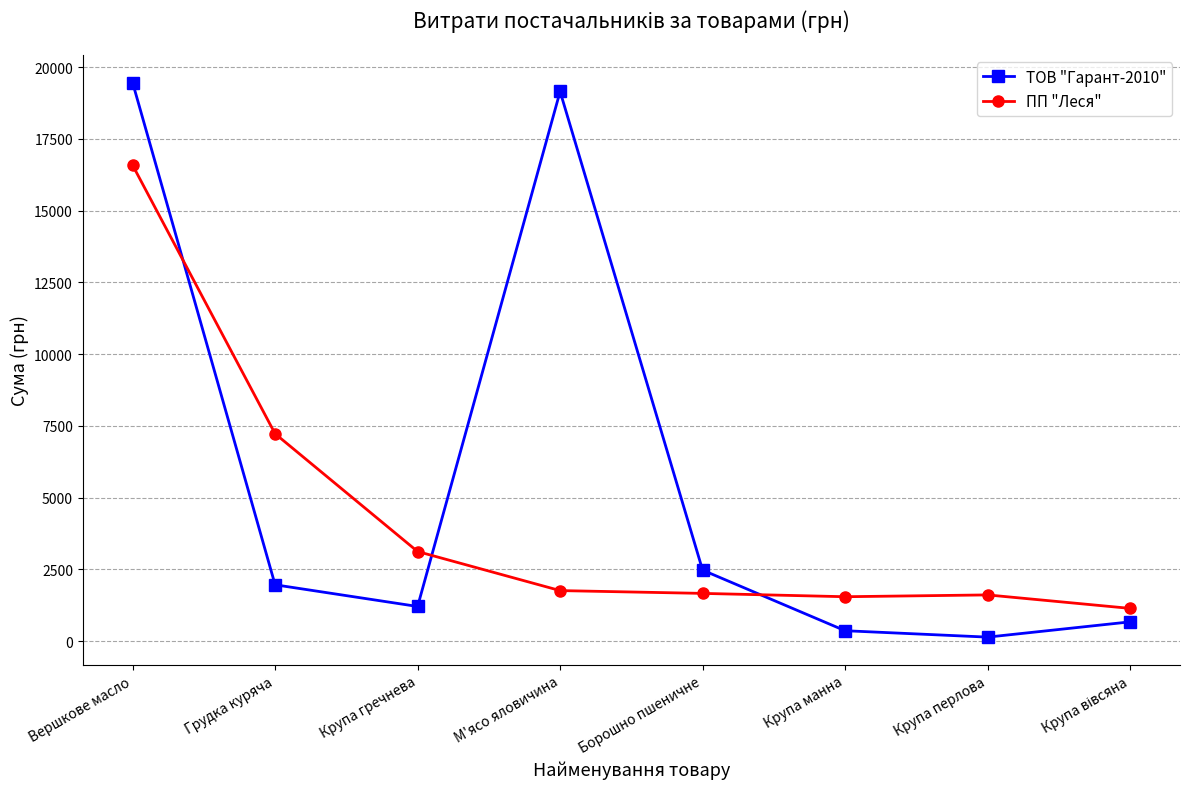

At how many categories does at least one series exceed 14020?

2